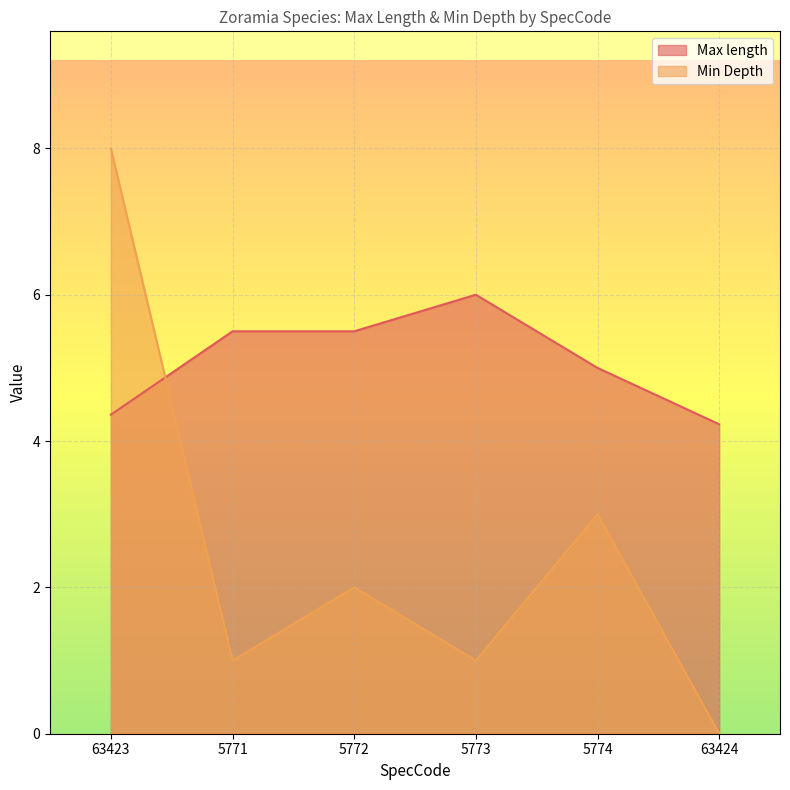

What is the label of the 2nd point from the left?

5771